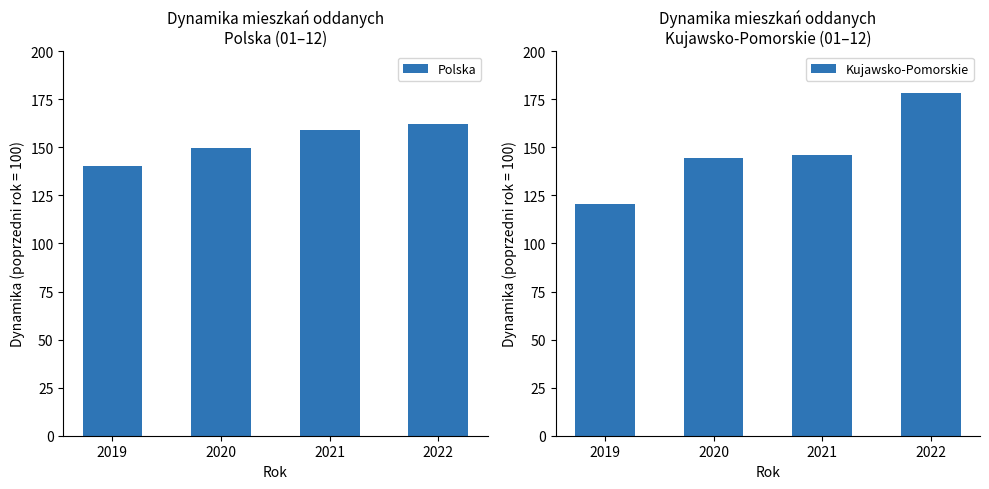

What is the difference between the second highest and second lowest values in the Kujawsko-Pomorskie series?

1.6